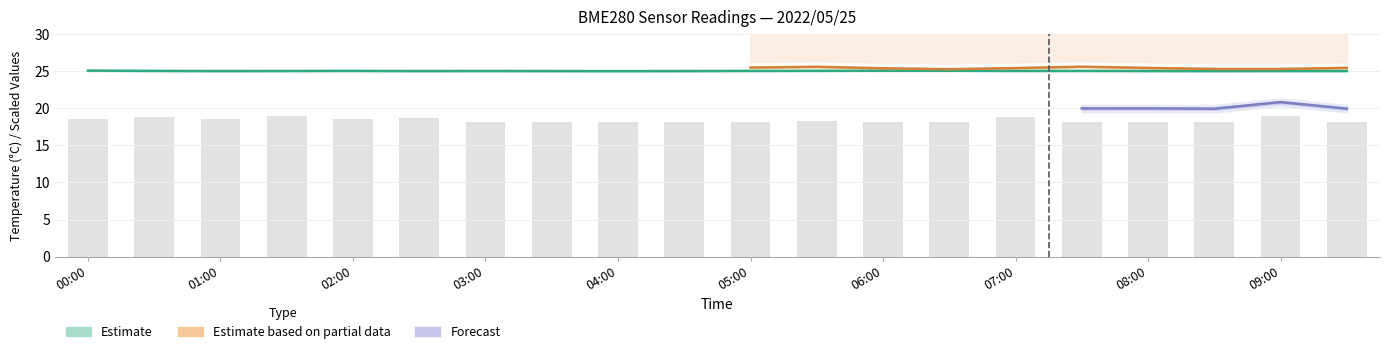

What position from the left is 08:30?

18